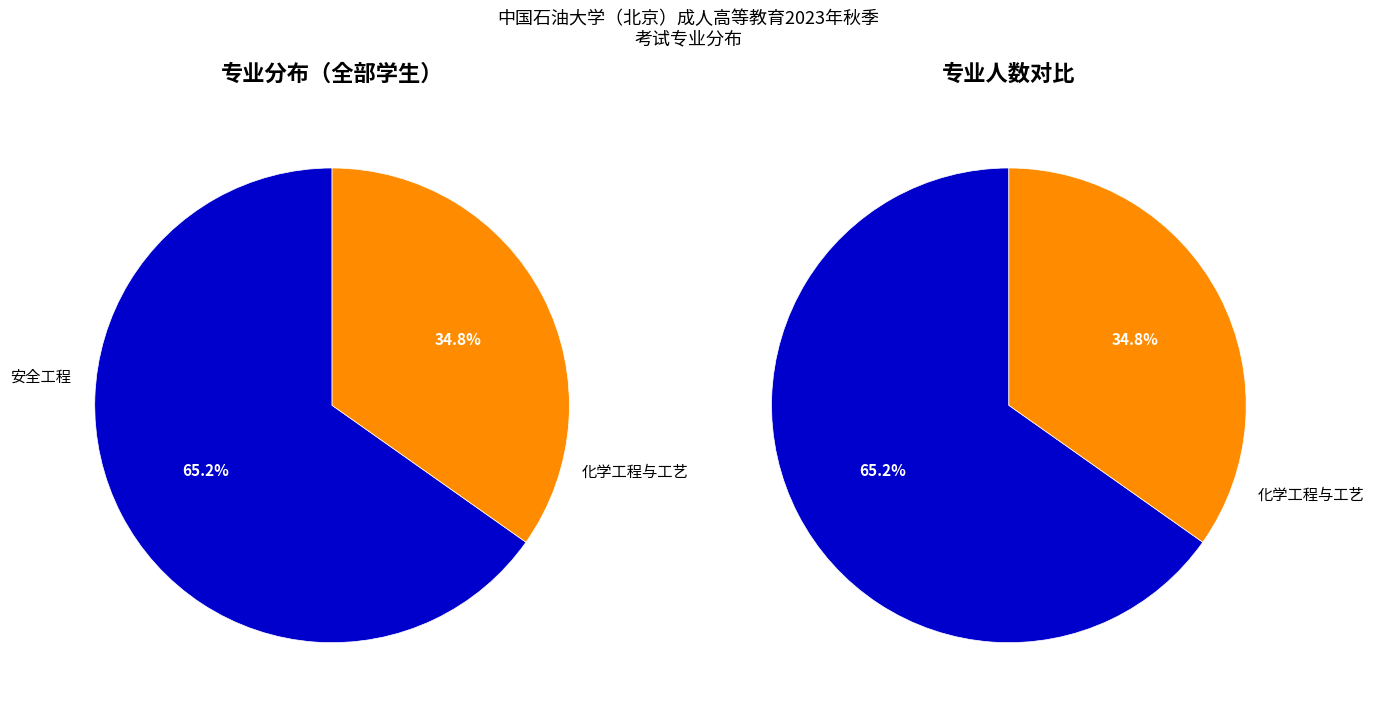

Is the sum of 安全工程 and 化学工程与工艺 greater than half?

Yes